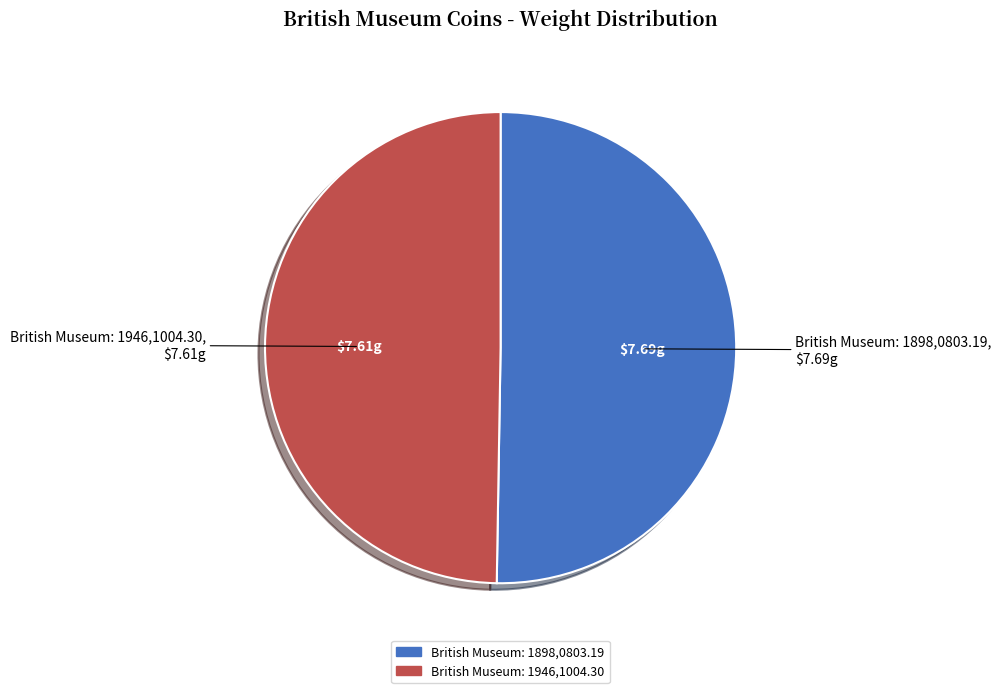

Count the number of slices in the pie.

2